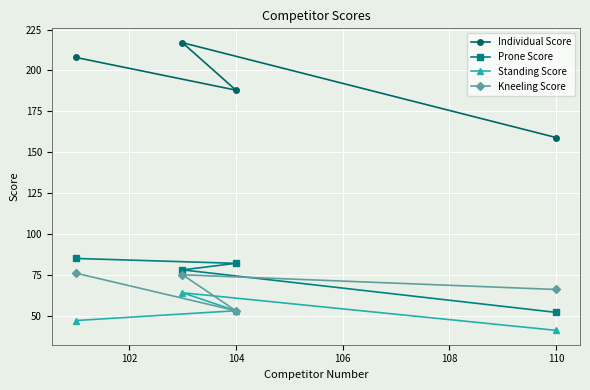

What is the value of the Standing Score point at the 1st from the left?

47